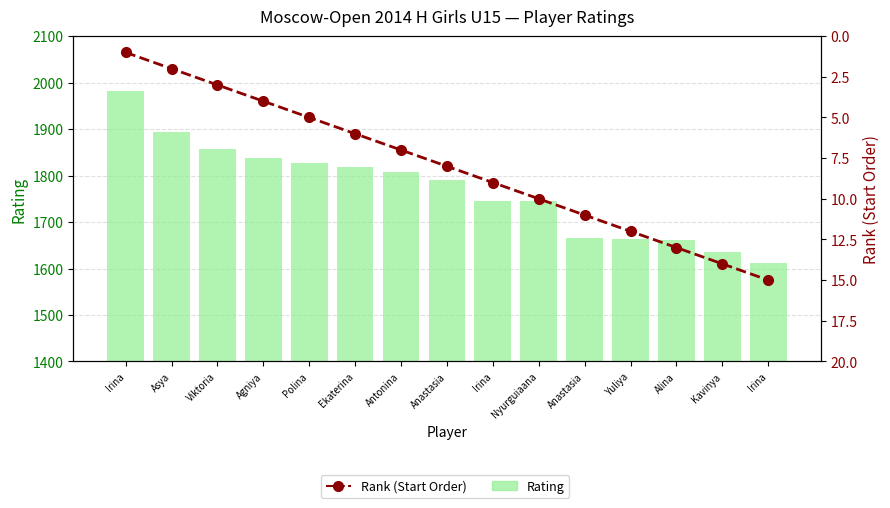

List the series in order of their peak value, lowest first.

Rank (Start Order), Rating